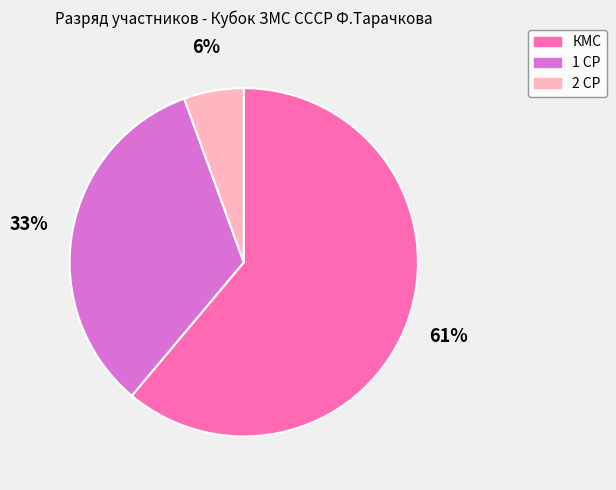

Between 2 СР and 1 СР, which is larger?

1 СР